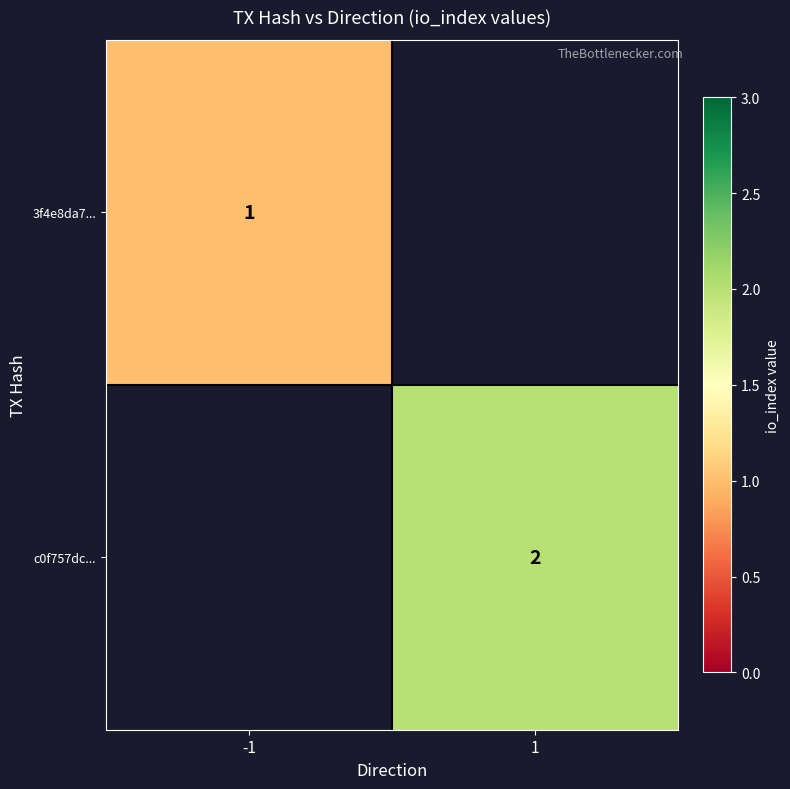

Is the value of c0f757dc... at 1 greater than the value of 3f4e8da7... at -1?

Yes